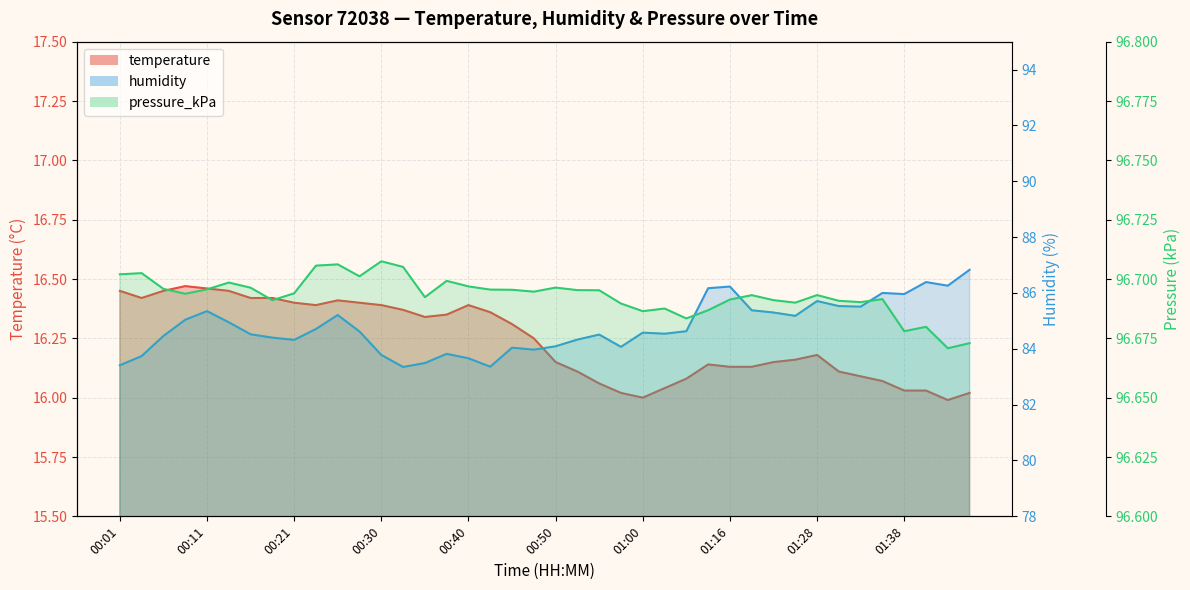

Is it true that temperature equals 16.4 at 00:04?

True